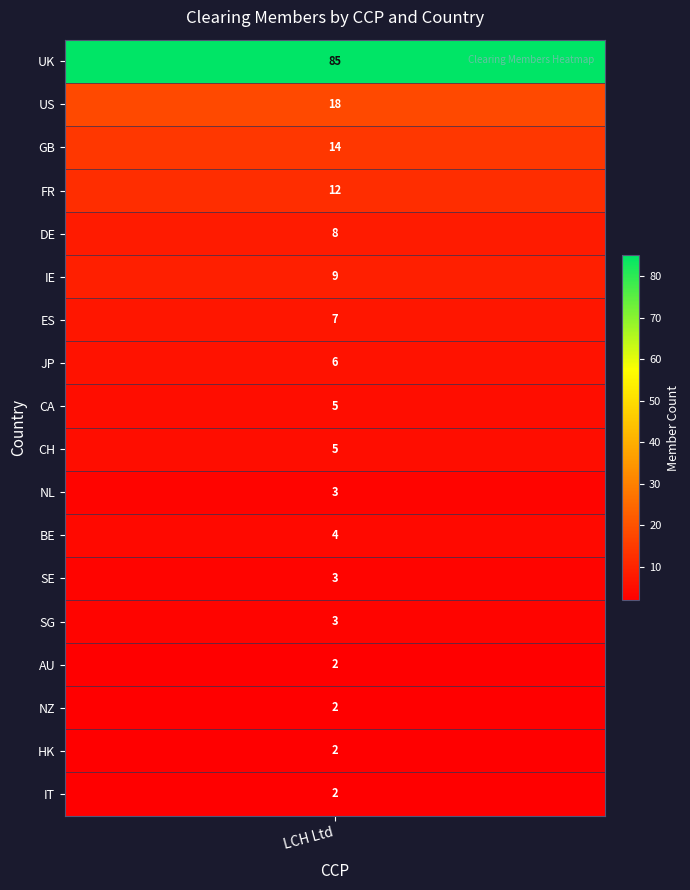

What is the ratio of the value at DE to the value at IE?

0.9